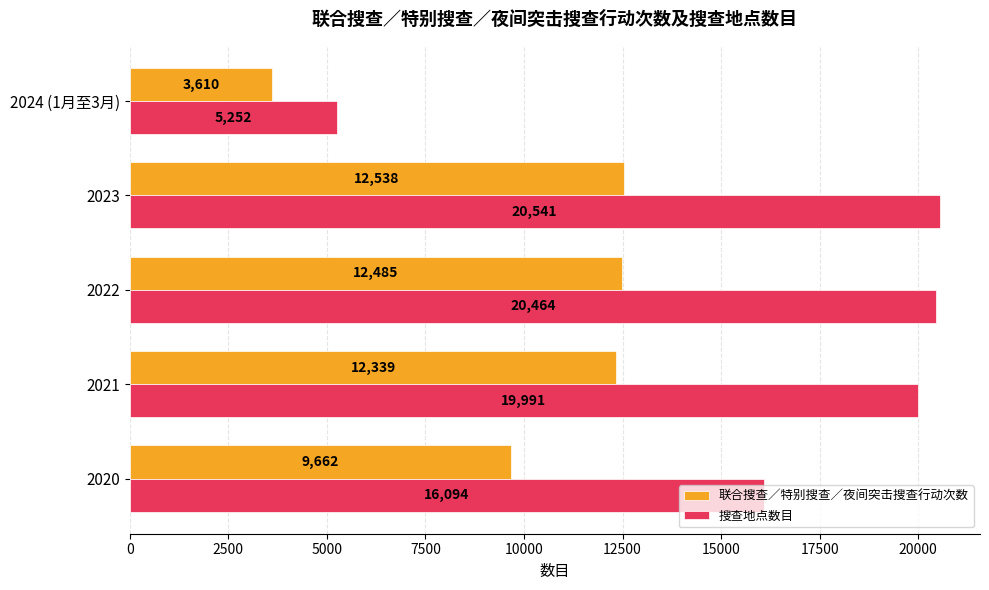

The value of 搜查地点数目 at 2024 (1月至3月) is 8890. True or false?

False